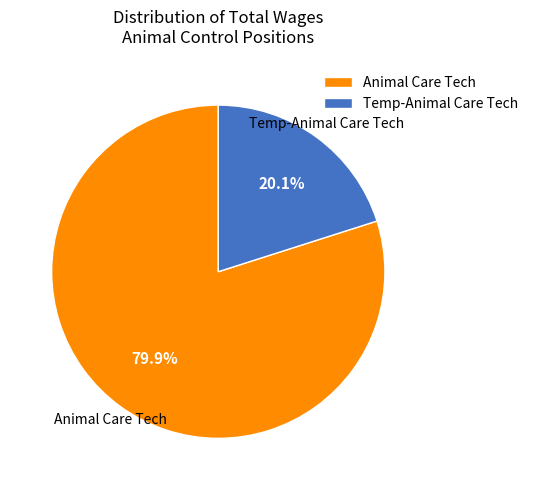

To the nearest percent, what is the average slice percentage?

50%